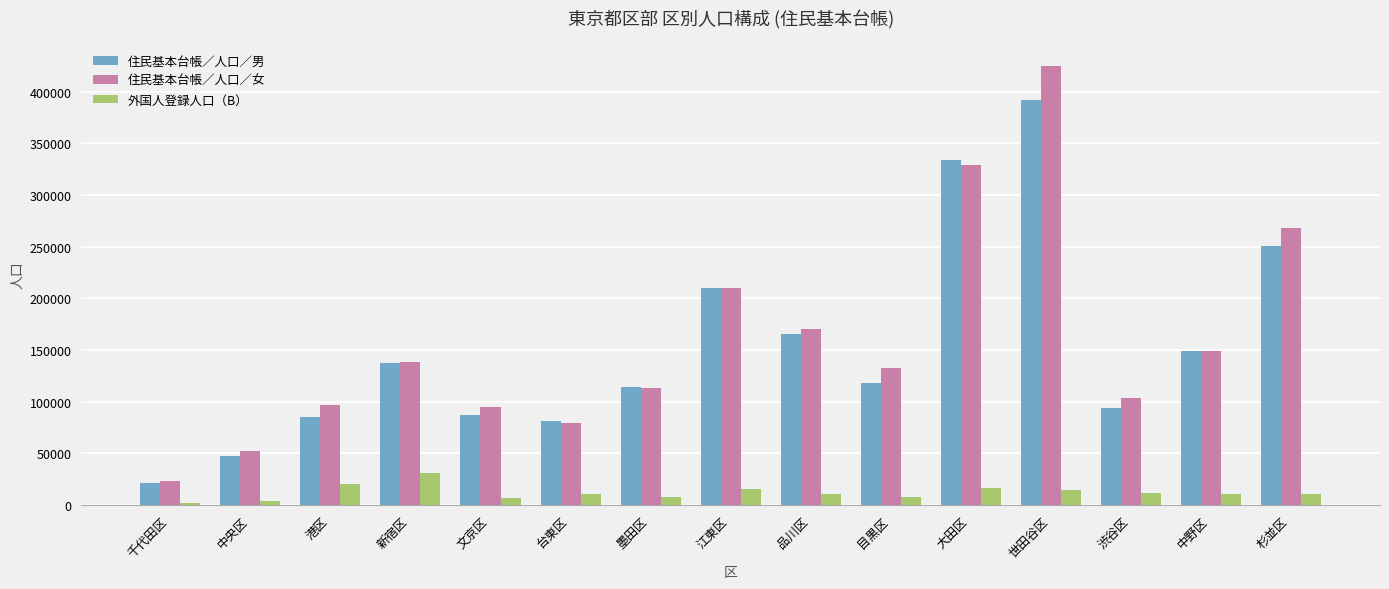

Is it true that 住民基本台帳／人口／男 equals 64558 at 品川区?

False